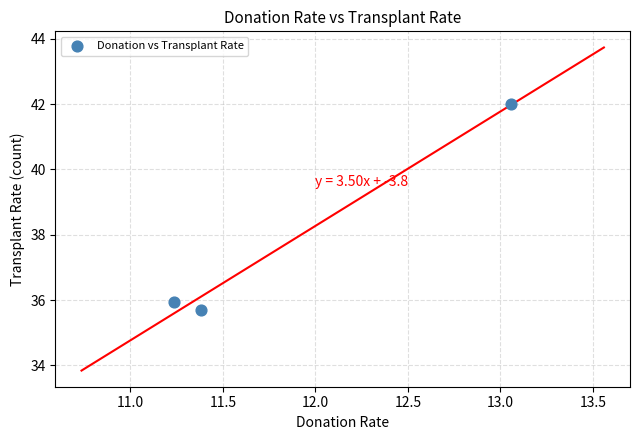

What is the range of X values (max minus min)?

1.8